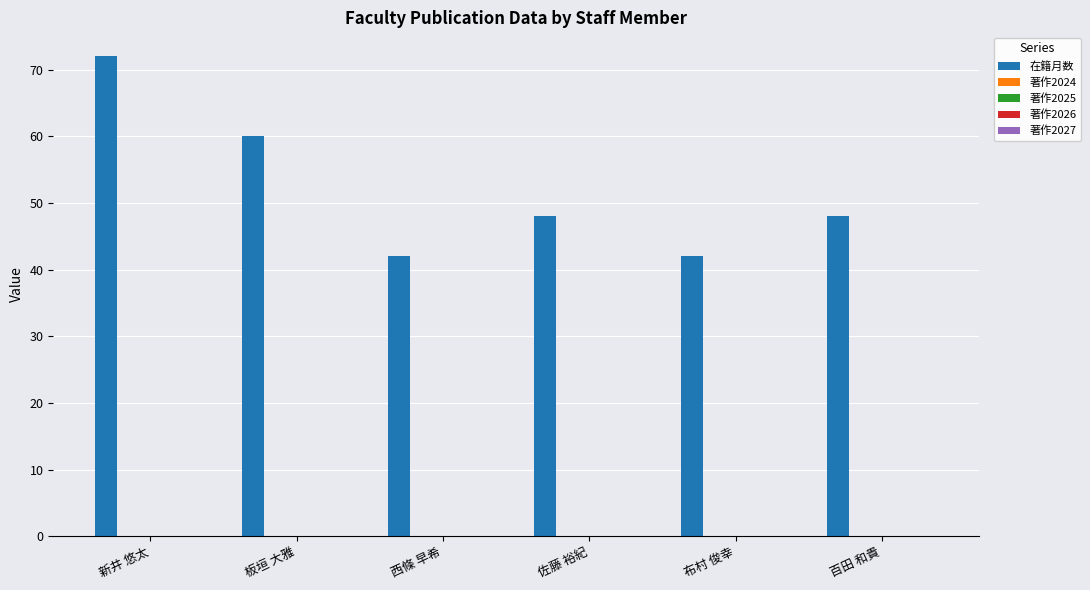

Reading left to right, transcribe all the data shown in this chart.

72	60	42	48	42	48